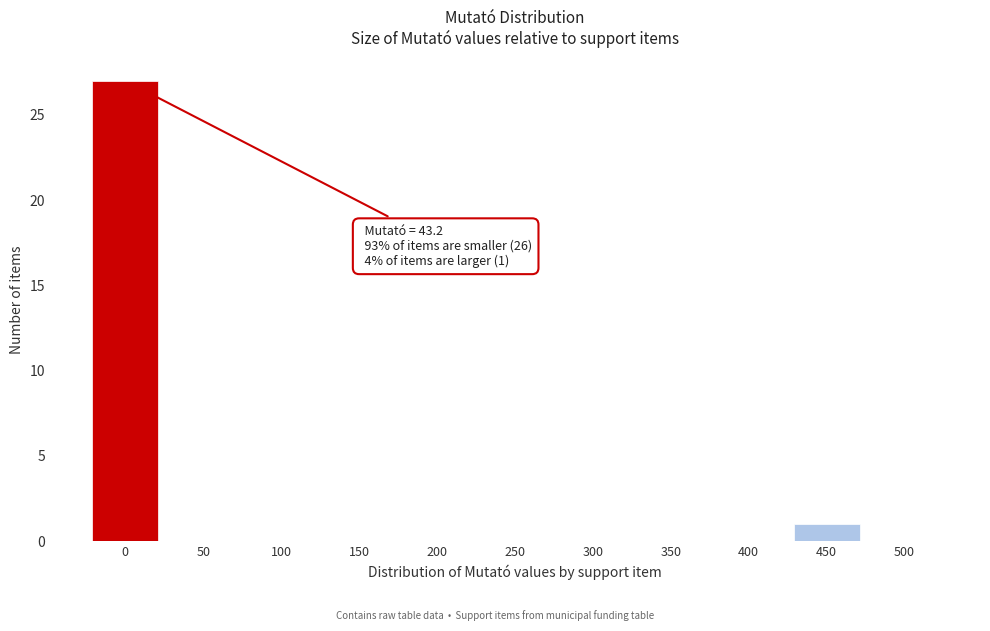

Reading left to right, extract all data points from this chart.

0=27	50=0	100=0	150=0	200=0	250=0	300=0	350=0	400=0	450=1	500=0